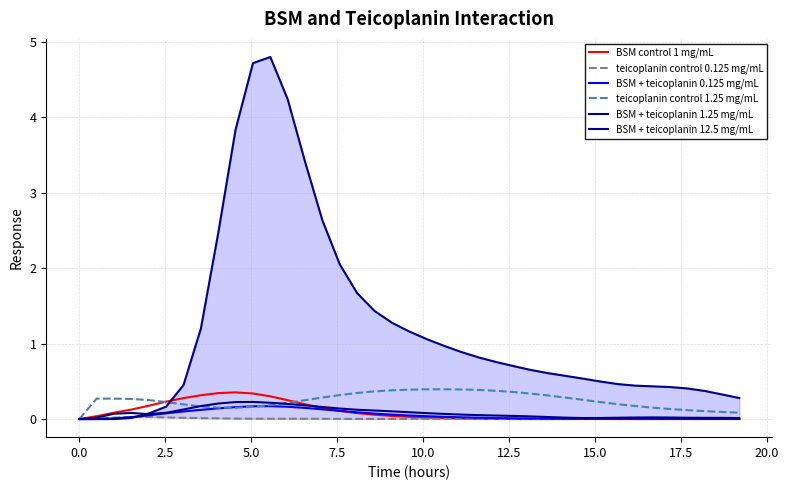

What are all the series names shown in the legend?

BSM control 1 mg/mL, teicoplanin control 0.125 mg/mL, BSM + teicoplanin 0.125 mg/mL, teicoplanin control 1.25 mg/mL, BSM + teicoplanin 1.25 mg/mL, BSM + teicoplanin 12.5 mg/mL